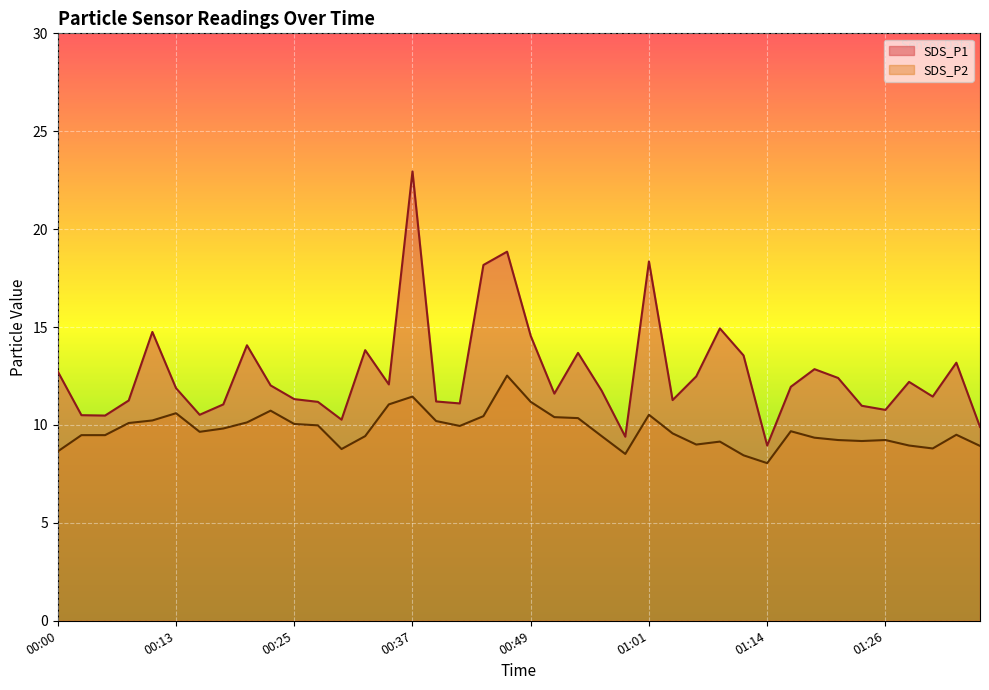

Reading right to left, what are all the values shown in this chart?

SDS_P1: 9.9	13.2	11.4	12.2	10.8	11.0	12.4	12.8	11.9	8.9	13.6	14.9	12.5	11.3	18.4	9.4	11.8	13.7	11.6	14.6	18.9	18.2	11.1	11.2	22.9	12.1	13.8	10.3	11.2	11.3	12.0	14.1	11.1	10.5	11.9	14.8	11.2	10.5	10.5	12.7
SDS_P2: 8.9	9.5	8.8	8.9	9.2	9.2	9.2	9.3	9.7	8.1	8.4	9.2	9.0	9.6	10.5	8.5	9.4	10.3	10.4	11.2	12.5	10.4	9.9	10.2	11.4	11.1	9.4	8.8	10.0	10.1	10.7	10.1	9.8	9.7	10.6	10.2	10.1	9.5	9.5	8.7